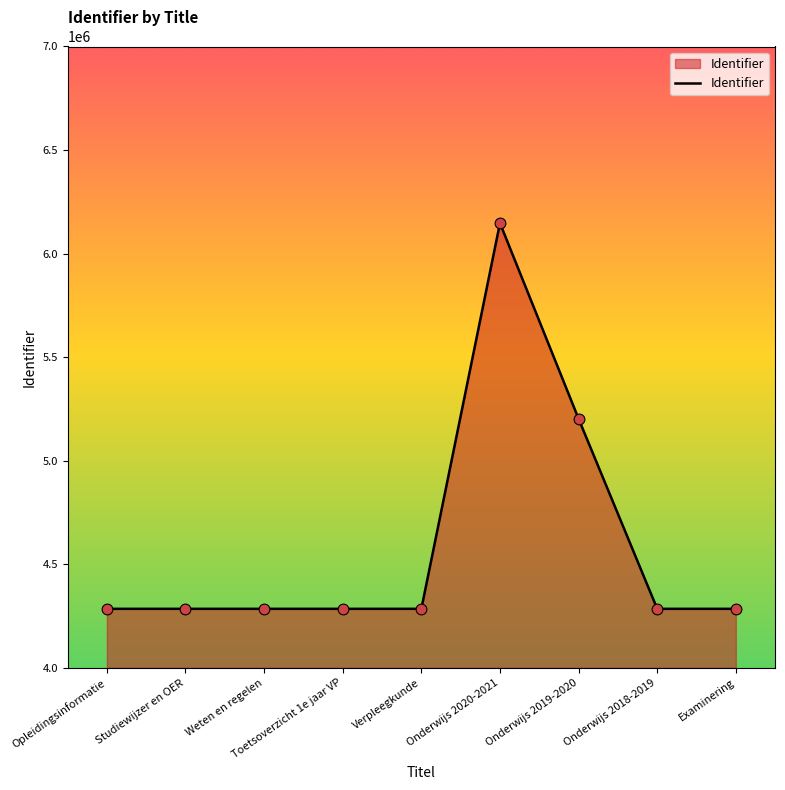

Approximately how many times larger is the value at Onderwijs 2019-2020 compared to Opleidingsinformatie?

1.2